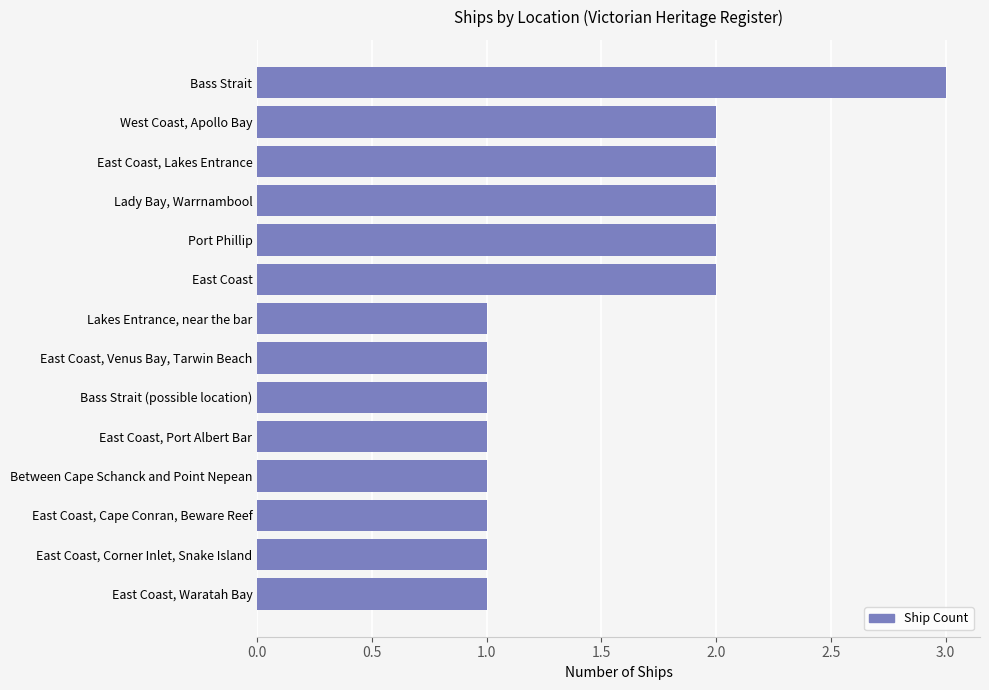

What is the label of the 8th bar from the bottom?

Lakes Entrance, near the bar